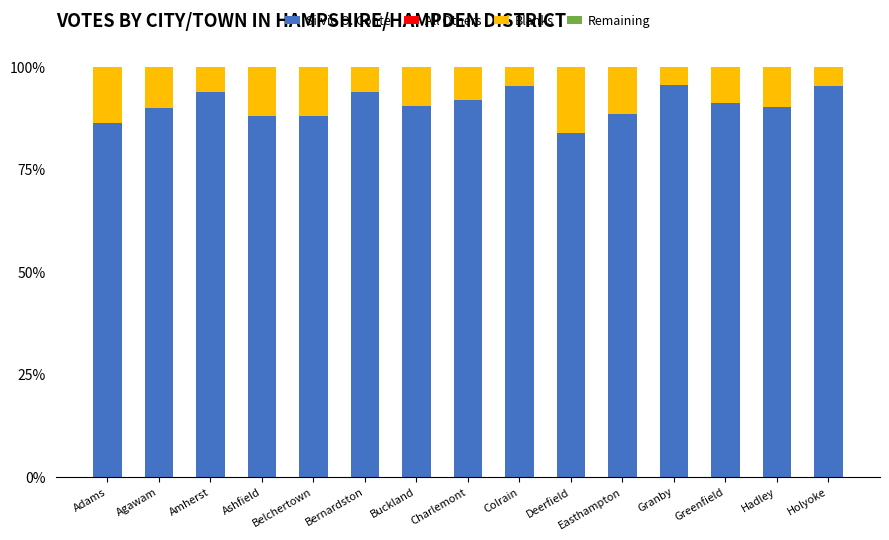

What is the total value across all series at Greenfield?

100.0